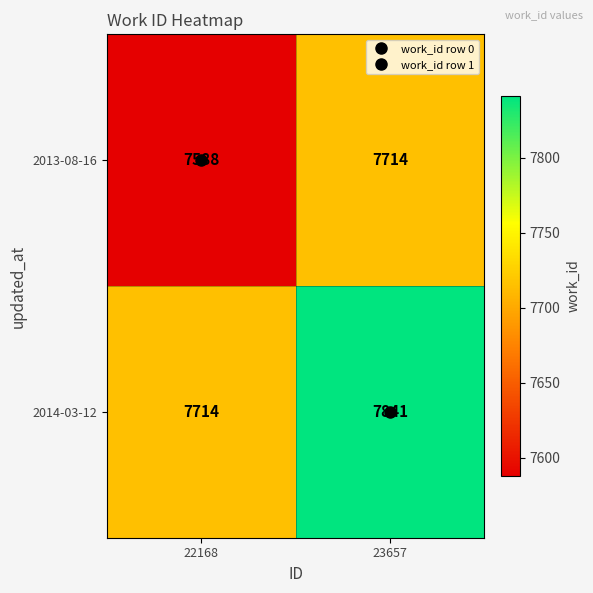

The 2014-03-12 series shows 13624 at 23657. True or false?

False